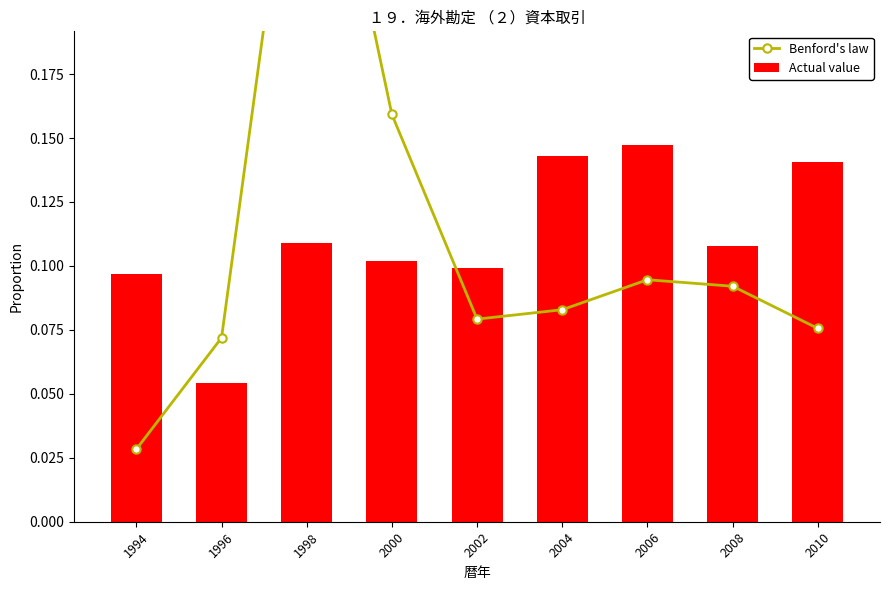

What is the difference between the Benford's law values at 1998 and 2000?

0.2